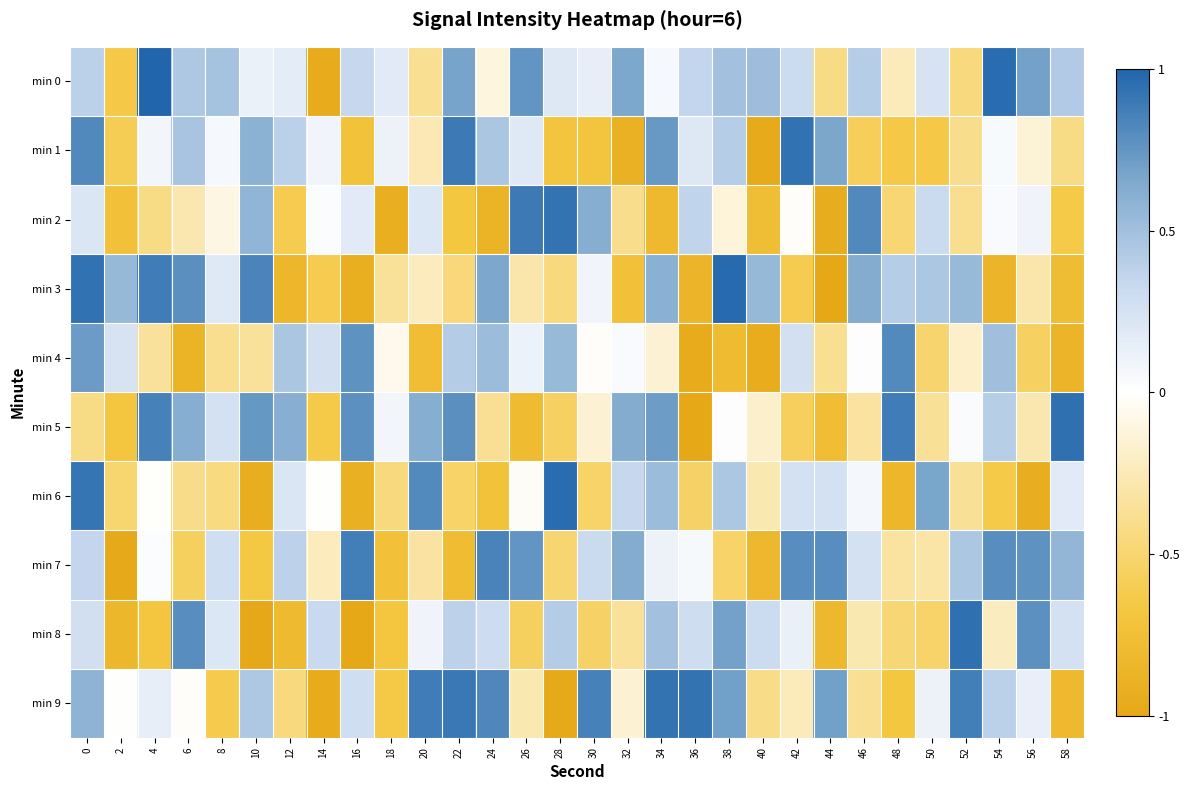

Reading left to right, extract all data points from this chart.

min 0: 0=0.4	2=-0.6	4=1.0	6=0.4	8=0.5	10=0.1	12=0.2	14=-1.0	16=0.3	18=0.2	20=-0.4	22=0.7	24=-0.1	26=0.8	28=0.2	30=0.1	32=0.7	34=0.1	36=0.3	38=0.5	40=0.5	42=0.3	44=-0.4	46=0.4	48=-0.2	50=0.2	52=-0.5	54=1.0	56=0.7	58=0.4
min 1: 0=0.8	2=-0.6	4=0.1	6=0.5	8=0.1	10=0.6	12=0.4	14=0.1	16=-0.7	18=0.1	20=-0.3	22=0.9	24=0.5	26=0.2	28=-0.7	30=-0.7	32=-0.9	34=0.7	36=0.2	38=0.4	40=-1.0	42=0.9	44=0.7	46=-0.6	48=-0.6	50=-0.6	52=-0.4	54=0.0	56=-0.1	58=-0.4
min 2: 0=0.2	2=-0.7	4=-0.4	6=-0.3	8=-0.1	10=0.6	12=-0.6	14=0.0	16=0.2	18=-0.9	20=0.2	22=-0.7	24=-0.9	26=0.9	28=0.9	30=0.6	32=-0.4	34=-0.8	36=0.4	38=-0.1	40=-0.8	42=-0.0	44=-0.9	46=0.8	48=-0.5	50=0.3	52=-0.4	54=0.0	56=0.1	58=-0.6
min 3: 0=0.9	2=0.5	4=0.9	6=0.8	8=0.2	10=0.8	12=-0.8	14=-0.6	16=-0.9	18=-0.4	20=-0.2	22=-0.5	24=0.7	26=-0.3	28=-0.4	30=0.1	32=-0.7	34=0.6	36=-0.9	38=1.0	40=0.5	42=-0.6	44=-1.0	46=0.6	48=0.4	50=0.5	52=0.5	54=-0.9	56=-0.3	58=-0.8
min 4: 0=0.7	2=0.2	4=-0.3	6=-0.9	8=-0.4	10=-0.4	12=0.5	14=0.3	16=0.8	18=-0.1	20=-0.8	22=0.4	24=0.5	26=0.1	28=0.5	30=-0.0	32=0.0	34=-0.2	36=-1.0	38=-0.8	40=-0.9	42=0.3	44=-0.4	46=0.0	48=0.8	50=-0.5	52=-0.2	54=0.5	56=-0.6	58=-0.9
min 5: 0=-0.4	2=-0.7	4=0.9	6=0.6	8=0.3	10=0.7	12=0.6	14=-0.6	16=0.8	18=0.1	20=0.6	22=0.8	24=-0.4	26=-0.8	28=-0.6	30=-0.2	32=0.6	34=0.7	36=-1.0	38=0.0	40=-0.2	42=-0.6	44=-0.8	46=-0.3	48=0.9	50=-0.4	52=0.0	54=0.4	56=-0.3	58=0.9
min 6: 0=0.9	2=-0.5	4=-0.0	6=-0.4	8=-0.4	10=-0.9	12=0.2	14=-0.0	16=-0.9	18=-0.5	20=0.8	22=-0.5	24=-0.7	26=-0.0	28=1.0	30=-0.5	32=0.3	34=0.5	36=-0.5	38=0.5	40=-0.3	42=0.3	44=0.3	46=0.1	48=-0.8	50=0.7	52=-0.4	54=-0.6	56=-0.9	58=0.2
min 7: 0=0.3	2=-1.0	4=0.0	6=-0.6	8=0.3	10=-0.7	12=0.4	14=-0.2	16=0.9	18=-0.7	20=-0.3	22=-0.8	24=0.8	26=0.8	28=-0.5	30=0.3	32=0.6	34=0.1	36=0.1	38=-0.5	40=-0.8	42=0.8	44=0.8	46=0.3	48=-0.3	50=-0.3	52=0.4	54=0.8	56=0.8	58=0.6
min 8: 0=0.3	2=-0.8	4=-0.7	6=0.8	8=0.2	10=-1.0	12=-0.8	14=0.3	16=-1.0	18=-0.7	20=0.1	22=0.4	24=0.3	26=-0.6	28=0.4	30=-0.5	32=-0.4	34=0.5	36=0.3	38=0.7	40=0.3	42=0.1	44=-0.8	46=-0.3	48=-0.5	50=-0.5	52=0.9	54=-0.2	56=0.8	58=0.3
min 9: 0=0.6	2=-0.0	4=0.1	6=-0.0	8=-0.6	10=0.4	12=-0.4	14=-1.0	16=0.3	18=-0.7	20=0.9	22=0.9	24=0.8	26=-0.3	28=-1.0	30=0.9	32=-0.2	34=0.9	36=0.9	38=0.7	40=-0.4	42=-0.2	44=0.7	46=-0.4	48=-0.7	50=0.1	52=0.9	54=0.4	56=0.1	58=-0.8